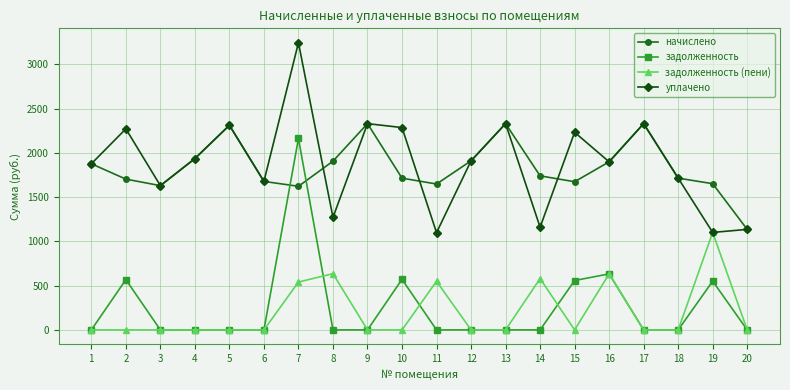

True or false: начислено and задолженность intersect in this chart.

True